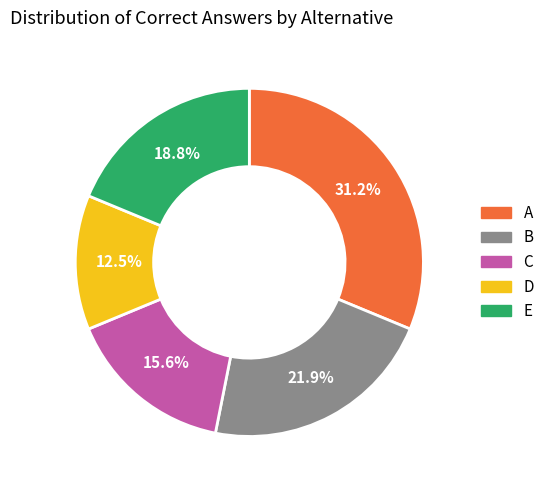

Is there any slice that represents more than half of the pie?

No